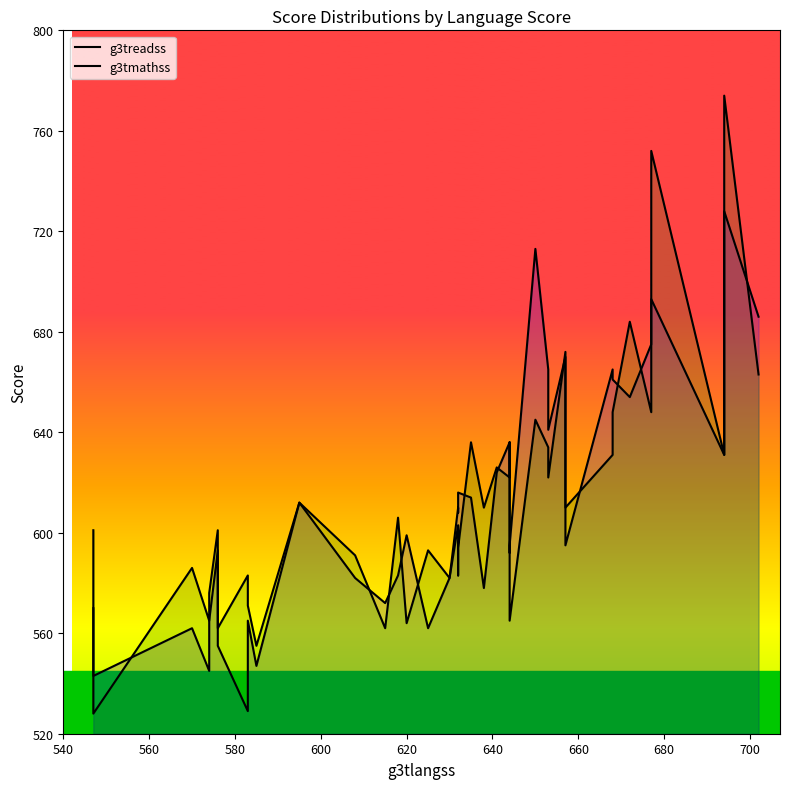

True or false: g3treadss has more than 0 points higher than both neighbors.

True